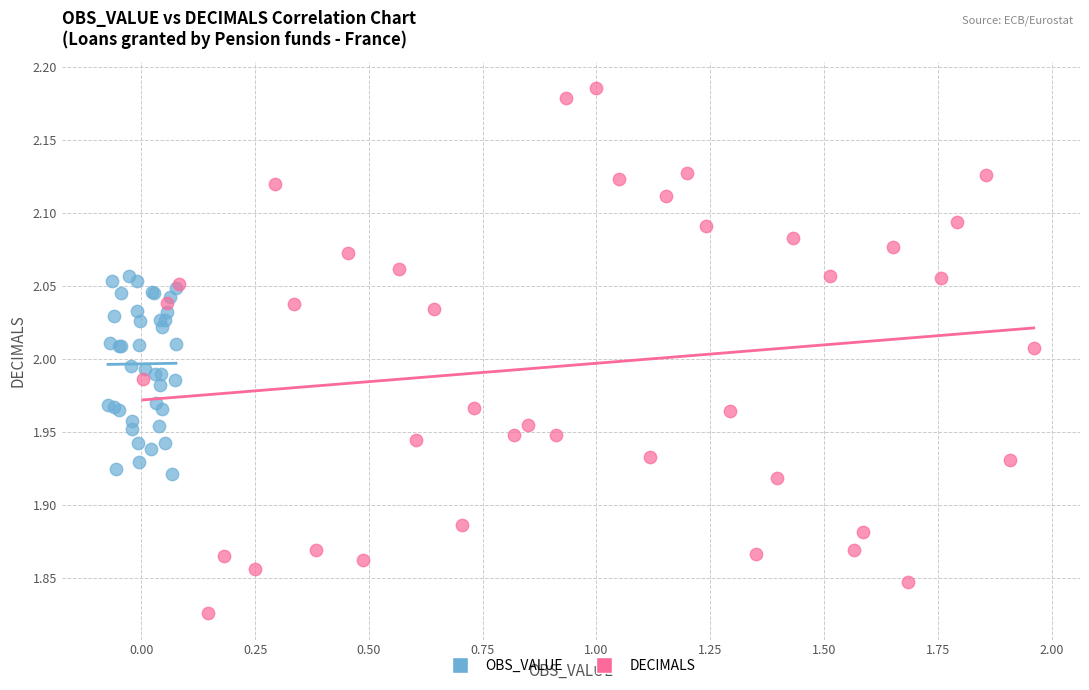

What are all the series names shown in the legend?

OBS_VALUE, DECIMALS